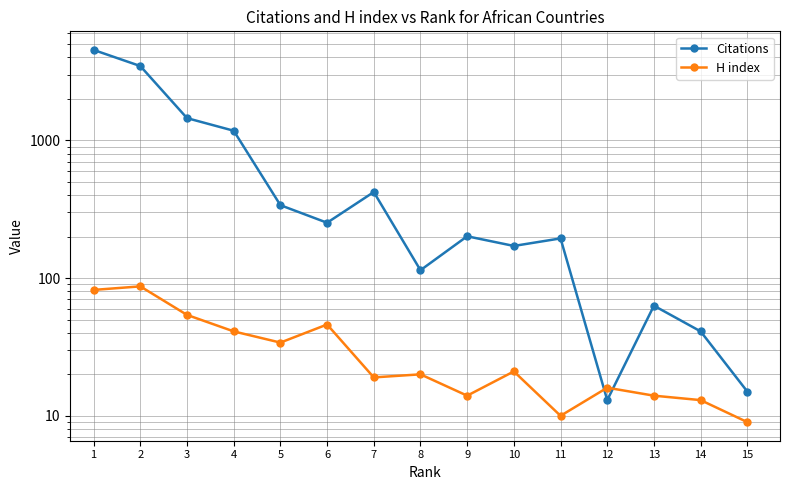

What is the highest value of the Citations series?

4526